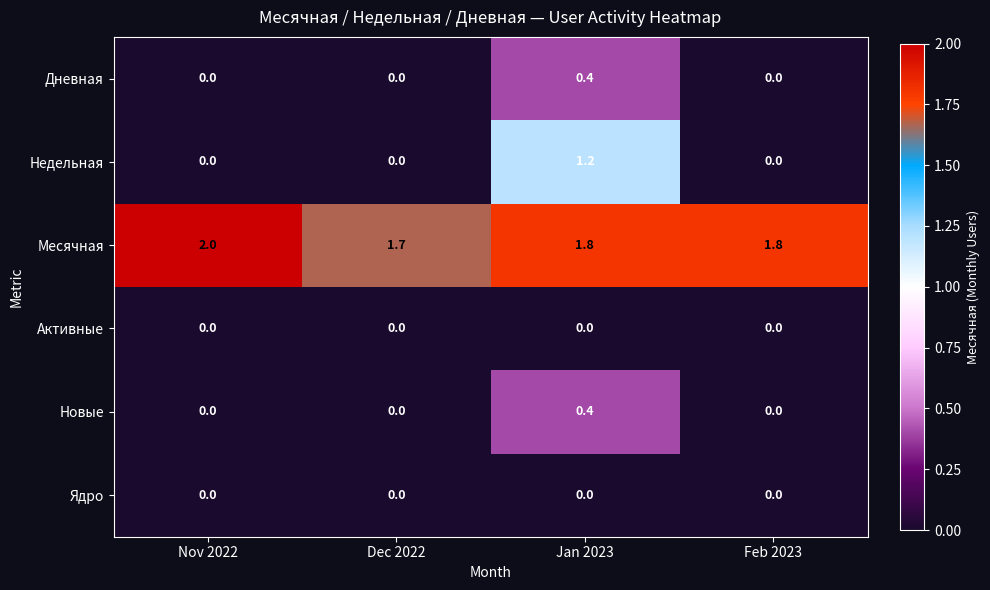

What is the maximum value shown in the chart?

2.0